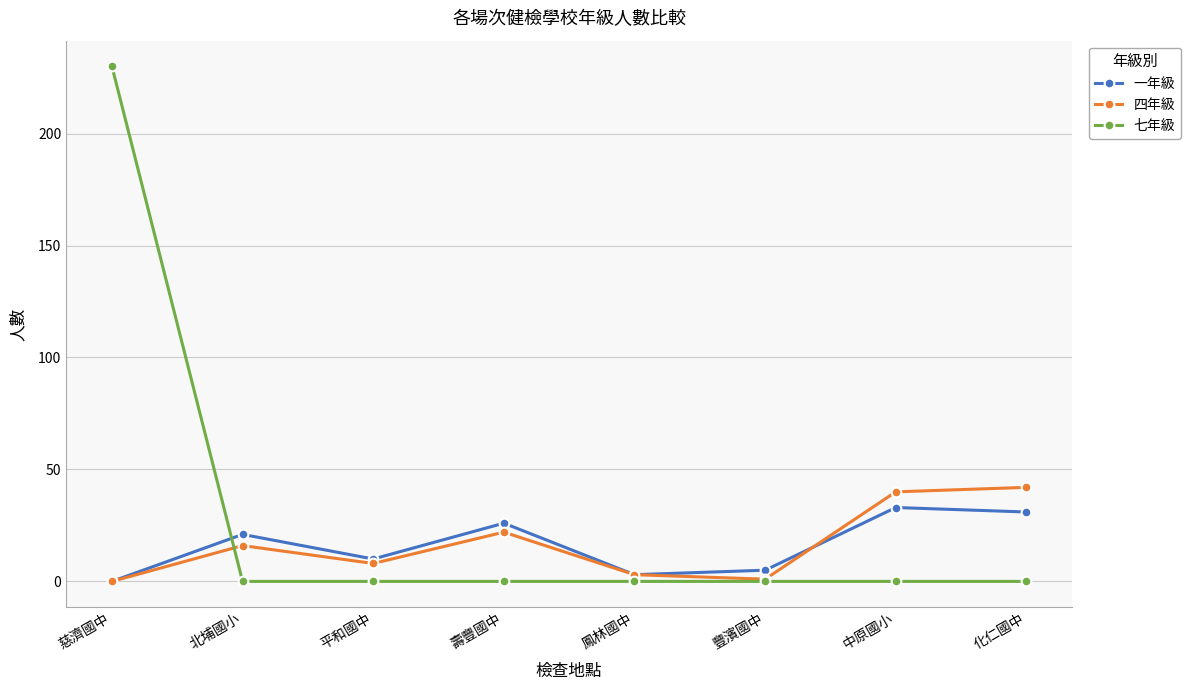

What is the maximum value shown in the chart?

230